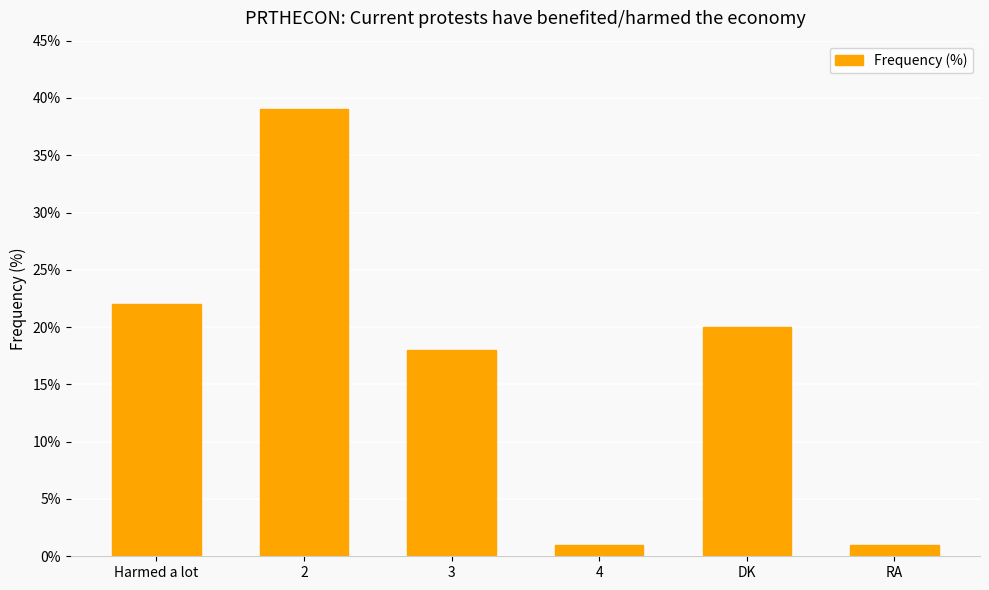

What value does the data have at Harmed a lot?

22